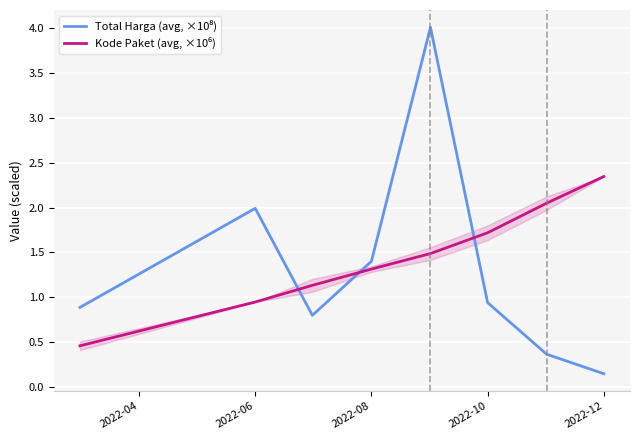

What is the total value across all series at 2022-06?

2.9